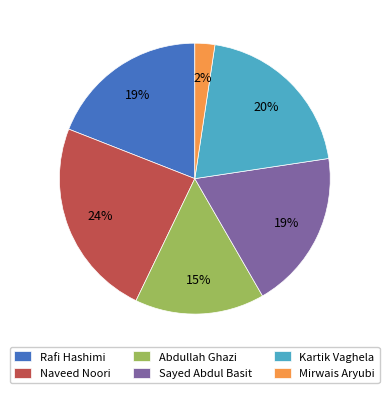

Is Naveed Noori the majority of the pie?

No